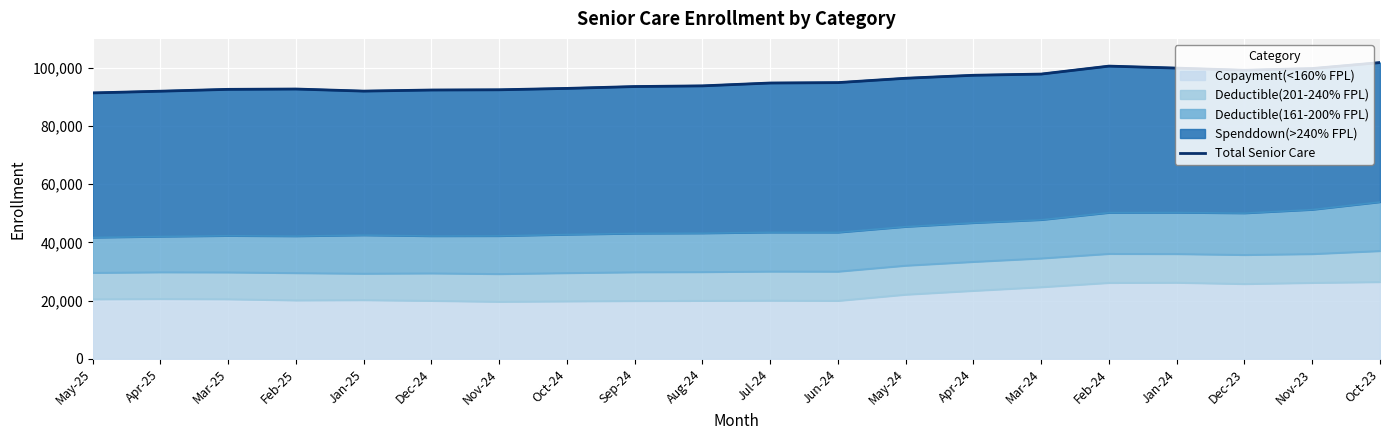

Which category has the highest value across all series?

Oct-23